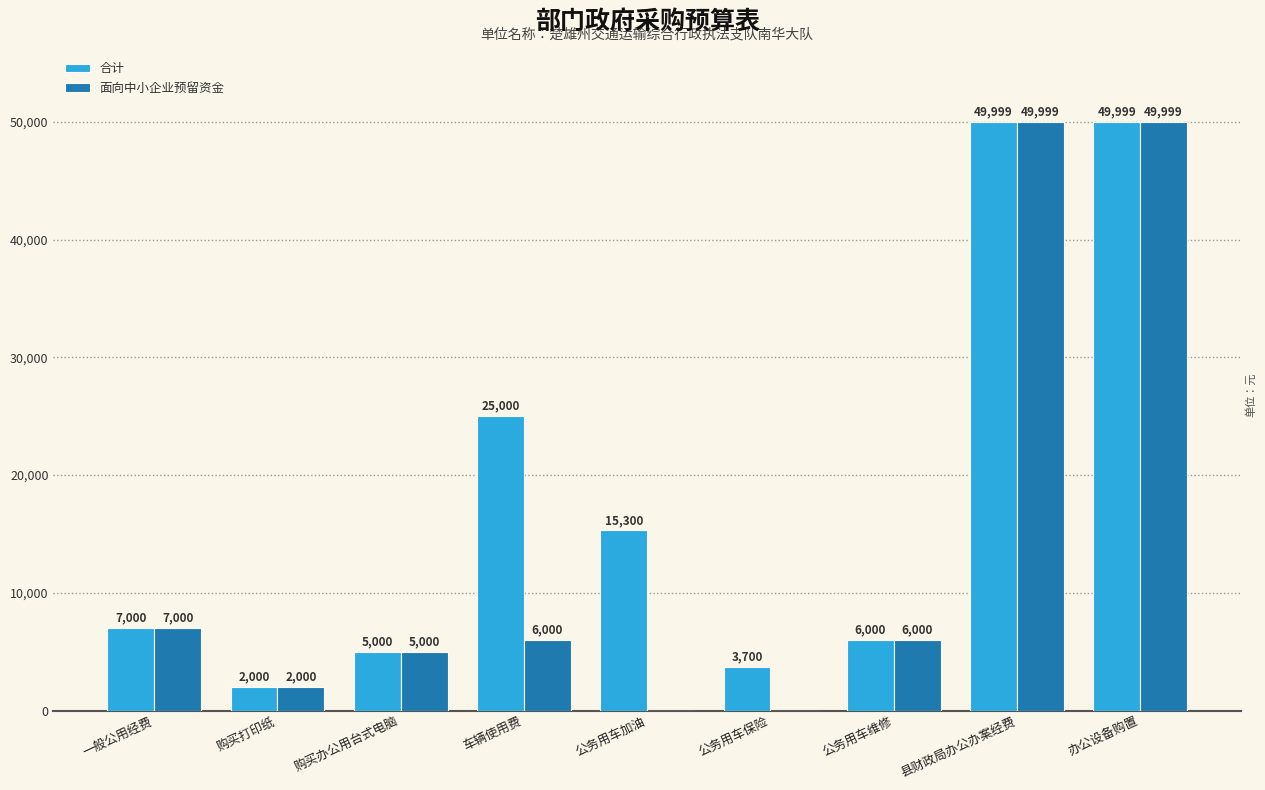

How many groups of bars are there?

9